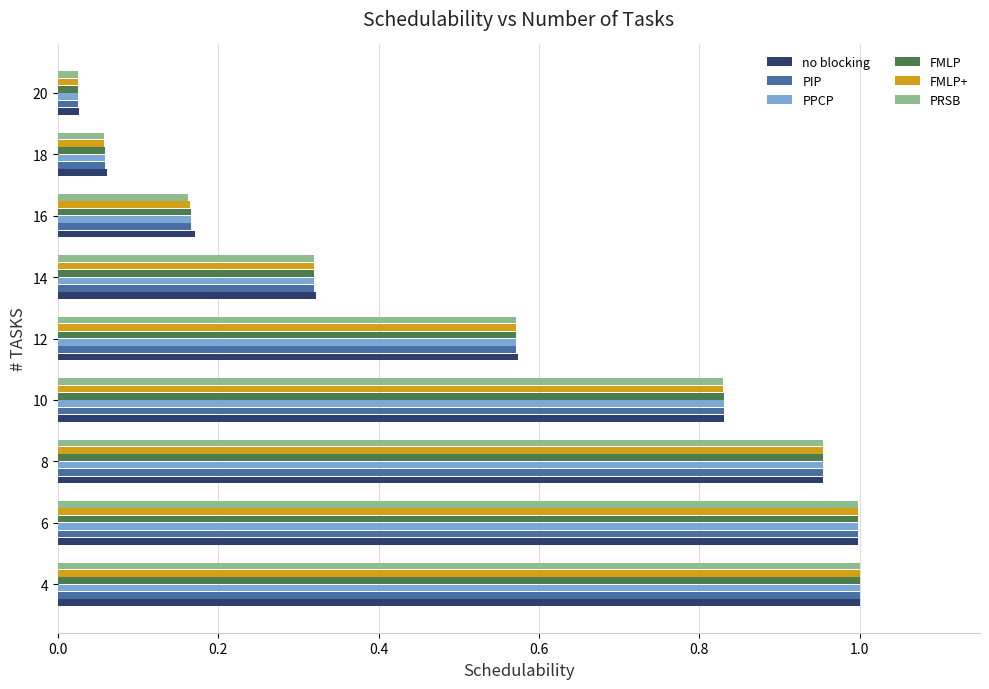

At which label is PPCP closest to 0?

20